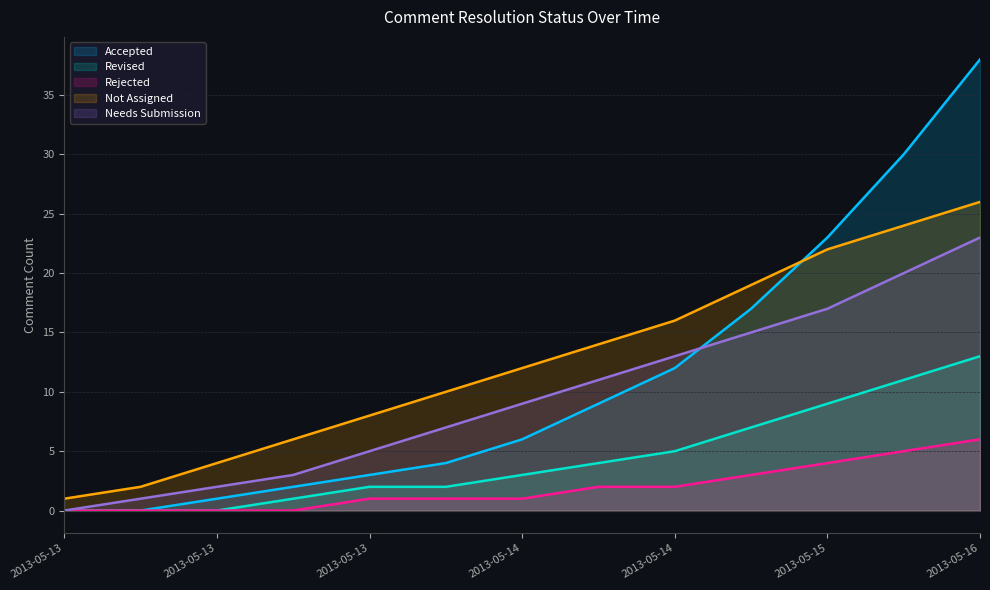

What is the difference between the Revised values at 2013-05-16 00:00 and 2013-05-15 00:00?

5